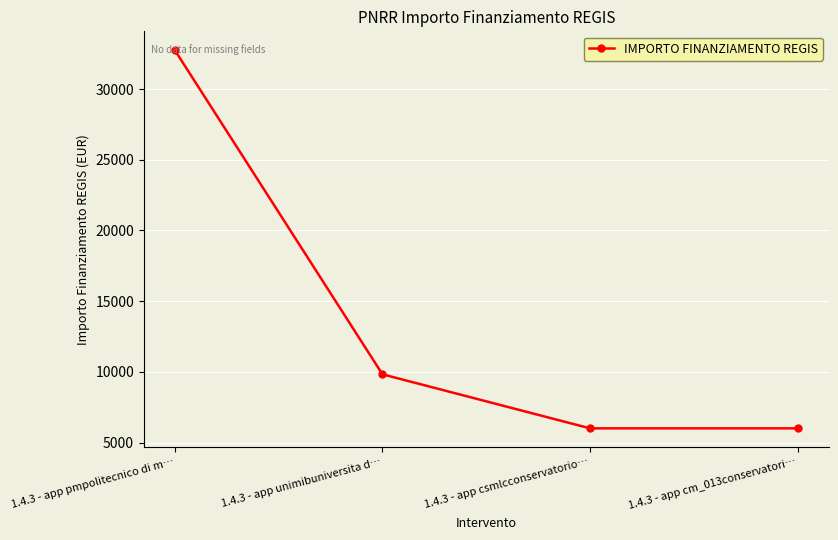

How many values are below 9825?

2